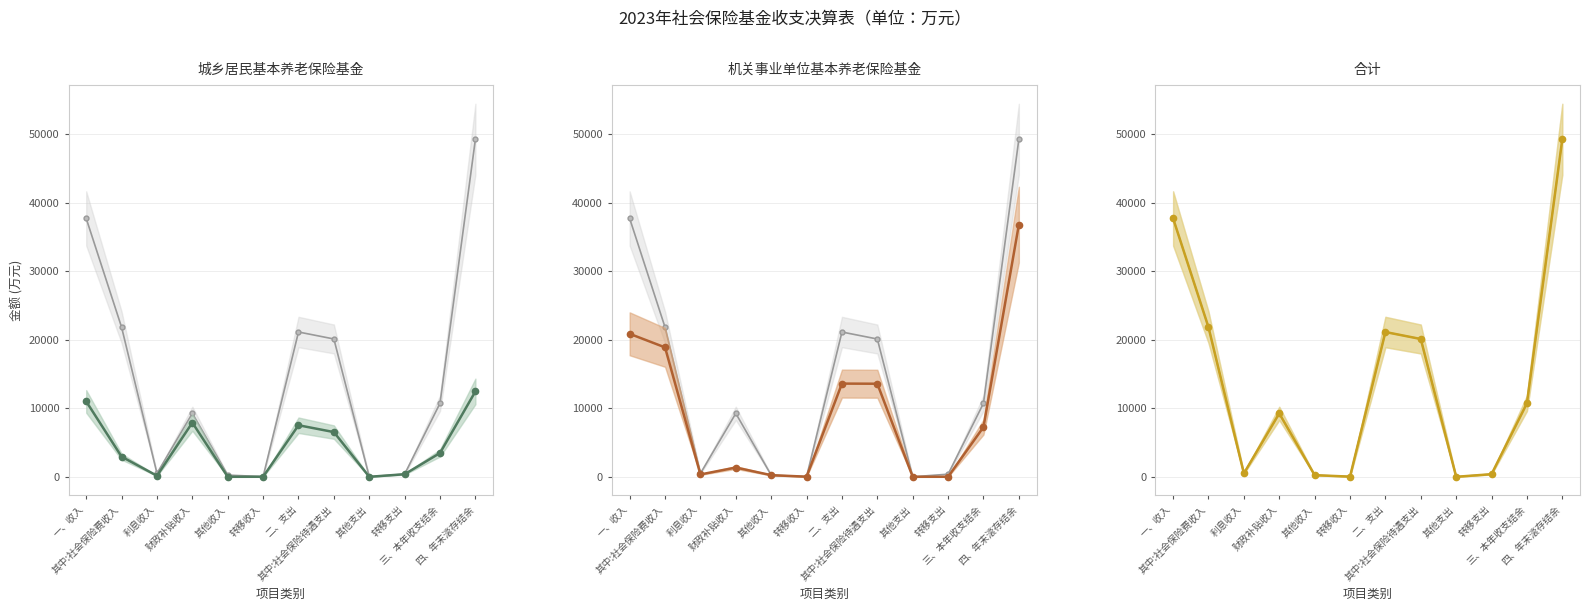

Which series has the largest total across all categories?

合计